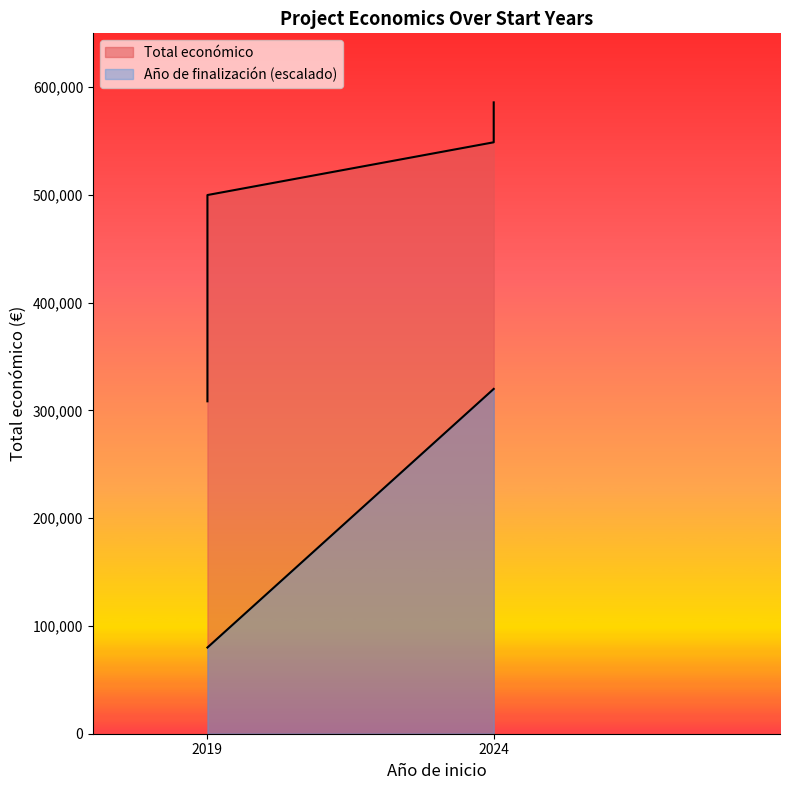

What are all the series names shown in the legend?

Total económico, Año de finalización